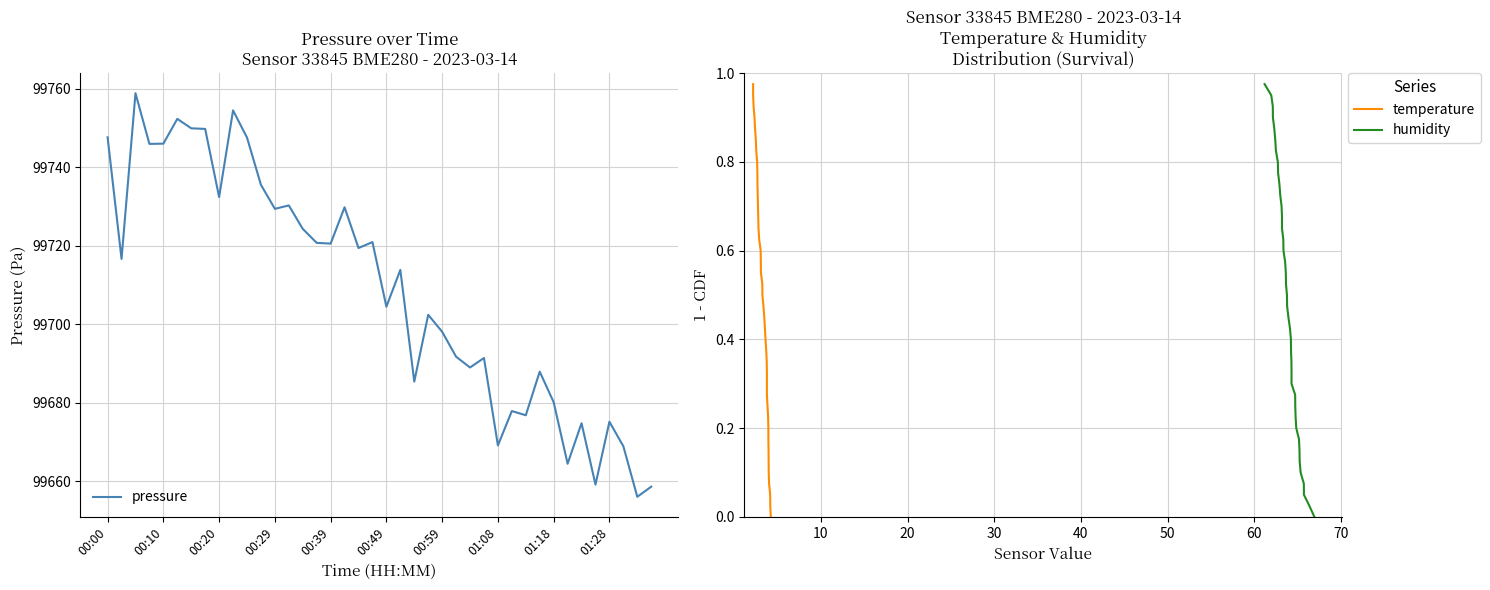

What is the sum of all pressure values?

3988357.7